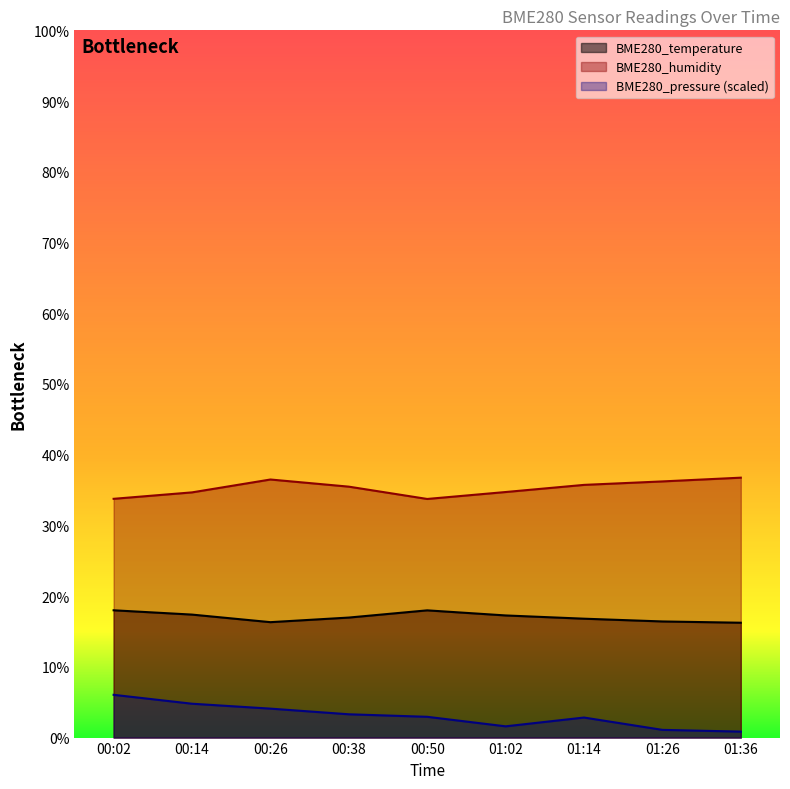

The value of BME280_temperature at 00:02 is 29.3. True or false?

False